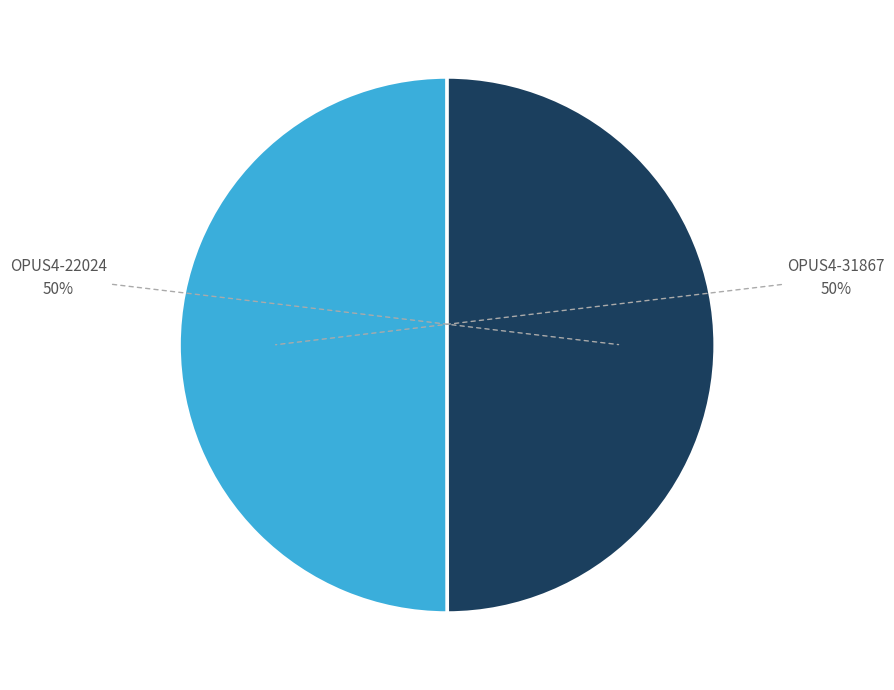

To the nearest percent, what is the average slice percentage?

50%